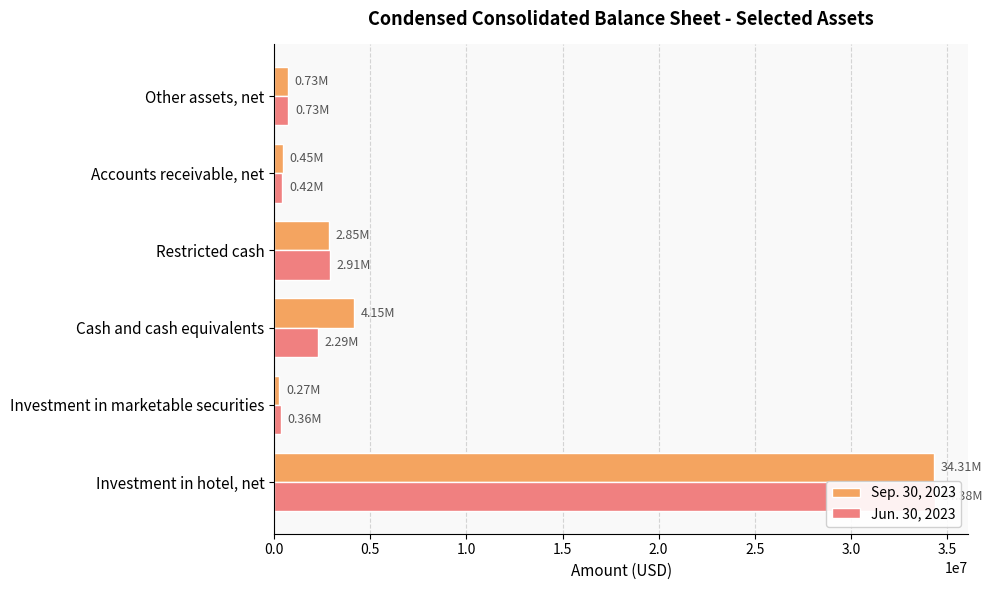

The value of Sep. 30, 2023 at Restricted cash is 2853000. True or false?

True